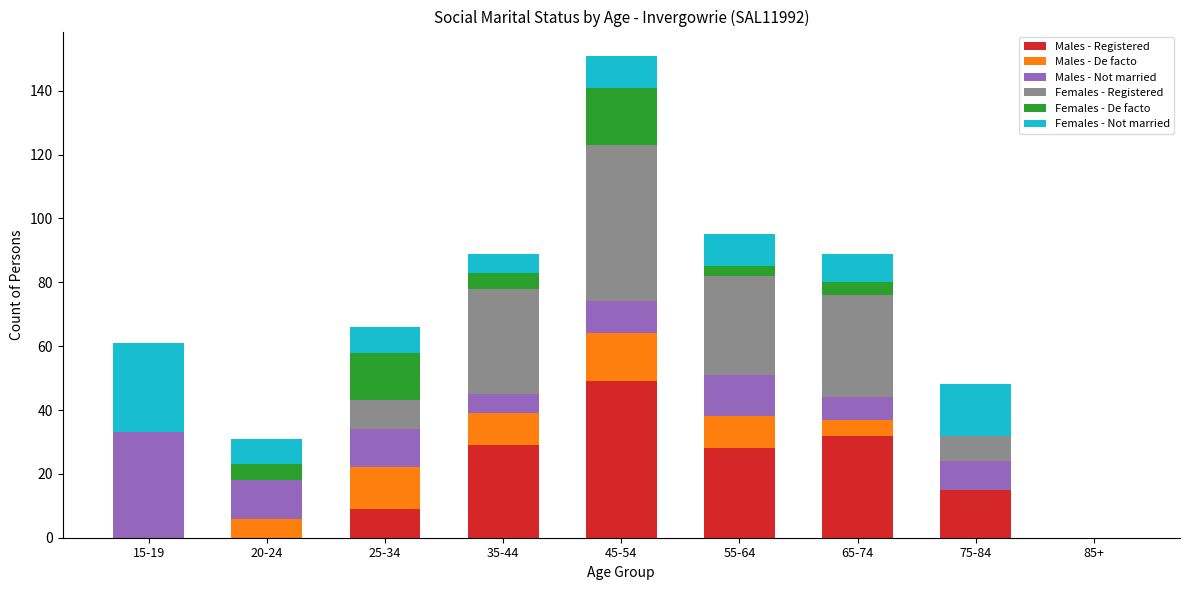

What is the maximum value for Males - Registered?

49